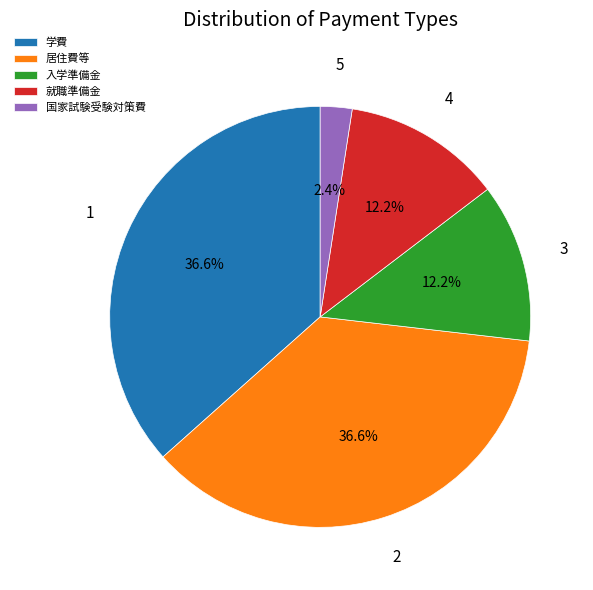

How much of the chart is everything except 国家試験受験対策費?

97.6%